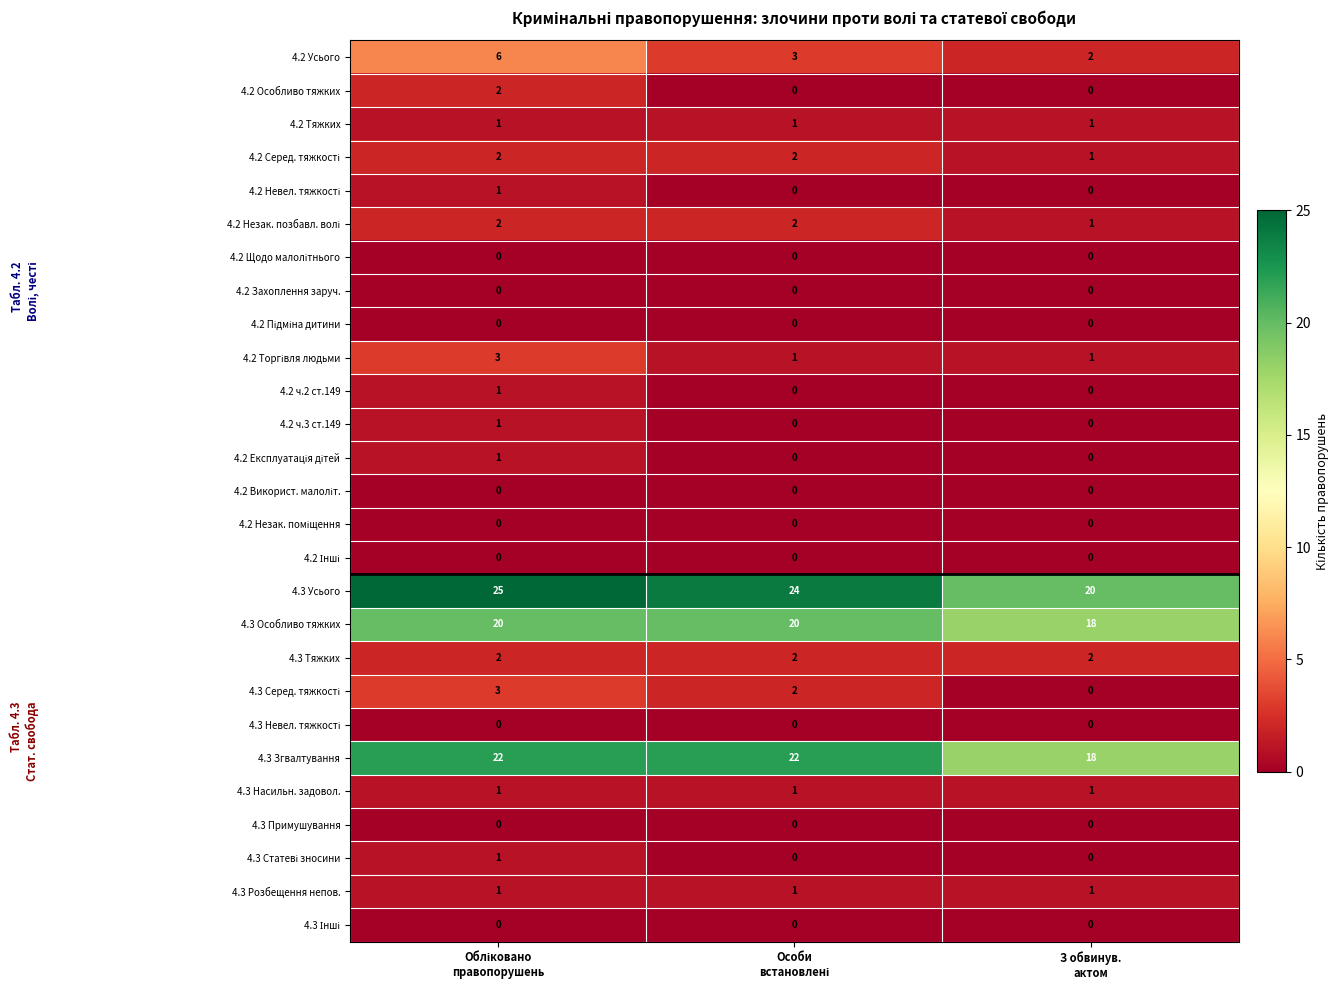

Count the number of categories in the chart.

3